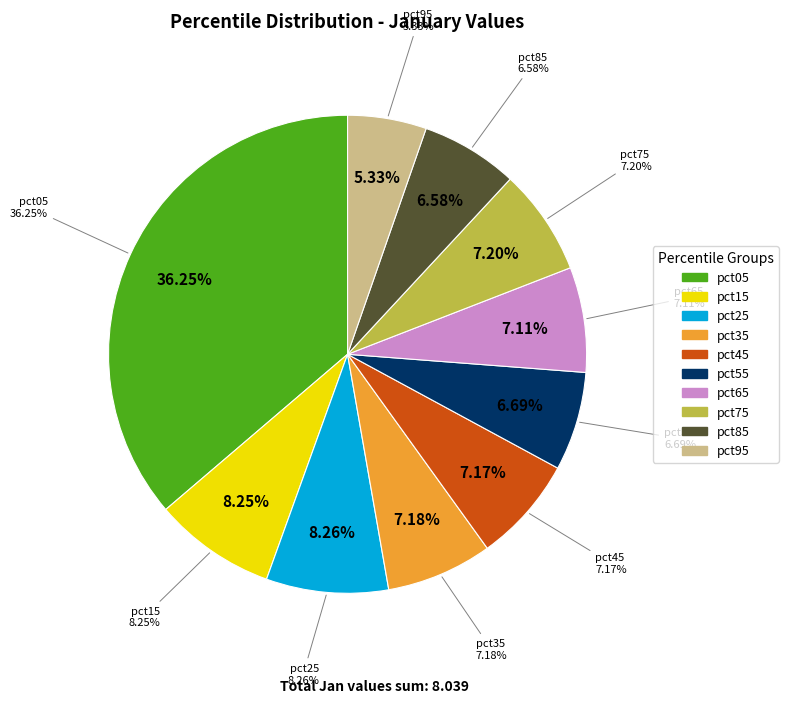

Count the number of slices in the pie.

10